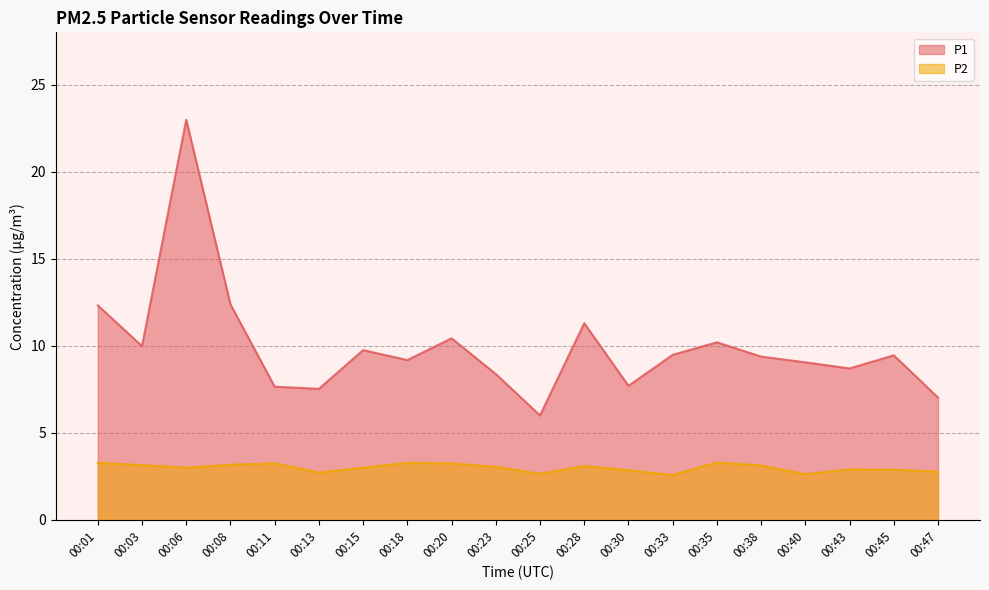

What is the total value across all series at 00:18?

12.5